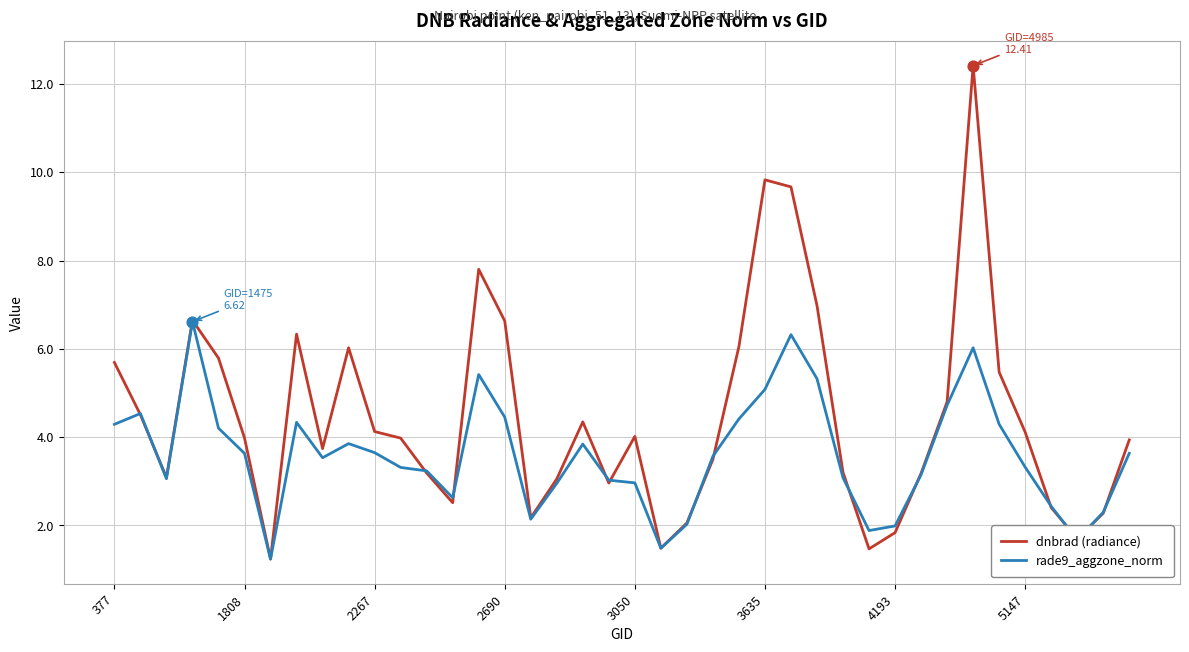

What is the smallest value displayed?

1.2